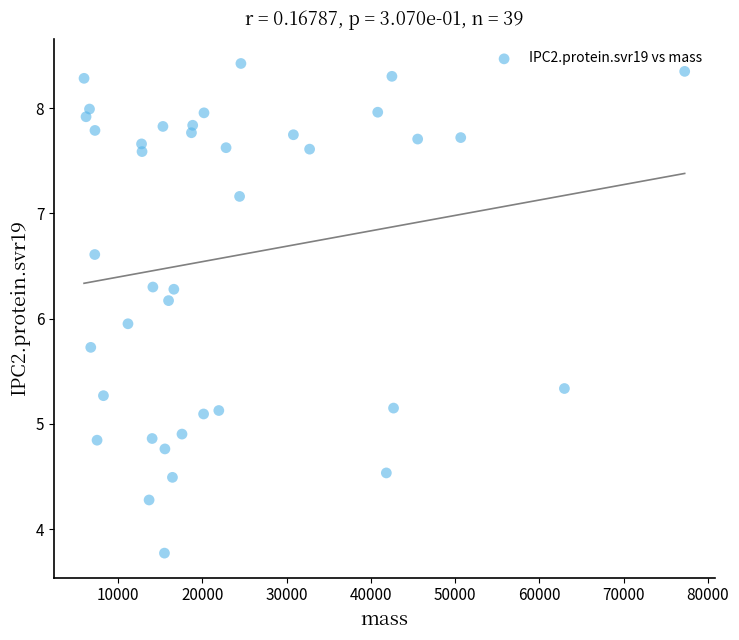

What is the range of Y values (max minus min)?

4.7